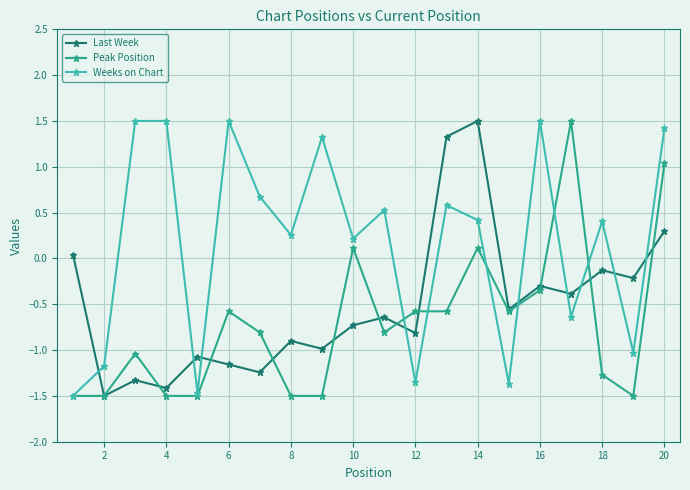

Which series has the largest total across all categories?

Weeks on Chart